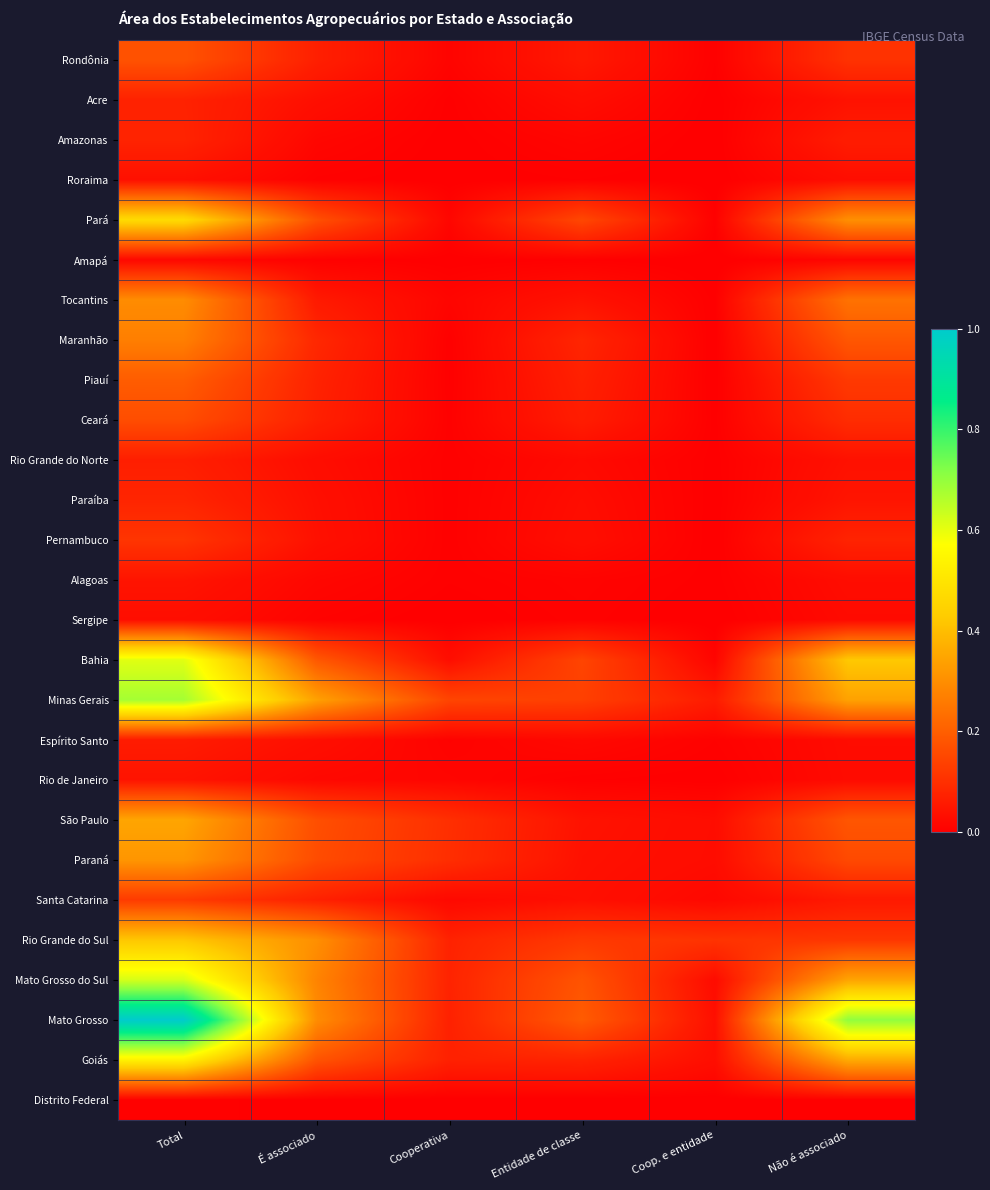

Reading right to left, extract all data points from this chart.

Rondônia: Não é associado=0.1	Coop. e entidade=0.0	Entidade de classe=0.1	Cooperativa=0.0	É associado=0.1	Total=0.2
Acre: Não é associado=0.0	Coop. e entidade=0.0	Entidade de classe=0.0	Cooperativa=0.0	É associado=0.0	Total=0.1
Amazonas: Não é associado=0.1	Coop. e entidade=0.0	Entidade de classe=0.0	Cooperativa=0.0	É associado=0.0	Total=0.1
Roraima: Não é associado=0.0	Coop. e entidade=0.0	Entidade de classe=0.0	Cooperativa=0.0	É associado=0.0	Total=0.0
Pará: Não é associado=0.3	Coop. e entidade=0.0	Entidade de classe=0.2	Cooperativa=0.0	É associado=0.2	Total=0.5
Amapá: Não é associado=0.0	Coop. e entidade=0.0	Entidade de classe=0.0	Cooperativa=0.0	É associado=0.0	Total=0.0
Tocantins: Não é associado=0.2	Coop. e entidade=0.0	Entidade de classe=0.0	Cooperativa=0.0	É associado=0.1	Total=0.3
Maranhão: Não é associado=0.2	Coop. e entidade=0.0	Entidade de classe=0.1	Cooperativa=0.0	É associado=0.1	Total=0.3
Piauí: Não é associado=0.1	Coop. e entidade=0.0	Entidade de classe=0.1	Cooperativa=0.0	É associado=0.1	Total=0.2
Ceará: Não é associado=0.1	Coop. e entidade=0.0	Entidade de classe=0.1	Cooperativa=0.0	É associado=0.1	Total=0.2
Rio Grande do Norte: Não é associado=0.0	Coop. e entidade=0.0	Entidade de classe=0.0	Cooperativa=0.0	É associado=0.0	Total=0.1
Paraíba: Não é associado=0.0	Coop. e entidade=0.0	Entidade de classe=0.0	Cooperativa=0.0	É associado=0.0	Total=0.1
Pernambuco: Não é associado=0.1	Coop. e entidade=0.0	Entidade de classe=0.0	Cooperativa=0.0	É associado=0.0	Total=0.1
Alagoas: Não é associado=0.0	Coop. e entidade=0.0	Entidade de classe=0.0	Cooperativa=0.0	É associado=0.0	Total=0.0
Sergipe: Não é associado=0.0	Coop. e entidade=0.0	Entidade de classe=0.0	Cooperativa=0.0	É associado=0.0	Total=0.0
Bahia: Não é associado=0.4	Coop. e entidade=0.0	Entidade de classe=0.1	Cooperativa=0.0	É associado=0.2	Total=0.6
Minas Gerais: Não é associado=0.3	Coop. e entidade=0.1	Entidade de classe=0.1	Cooperativa=0.1	É associado=0.3	Total=0.7
Espírito Santo: Não é associado=0.0	Coop. e entidade=0.0	Entidade de classe=0.0	Cooperativa=0.0	É associado=0.0	Total=0.1
Rio de Janeiro: Não é associado=0.0	Coop. e entidade=0.0	Entidade de classe=0.0	Cooperativa=0.0	É associado=0.0	Total=0.0
São Paulo: Não é associado=0.2	Coop. e entidade=0.0	Entidade de classe=0.0	Cooperativa=0.1	É associado=0.2	Total=0.3
Paraná: Não é associado=0.2	Coop. e entidade=0.0	Entidade de classe=0.0	Cooperativa=0.1	É associado=0.2	Total=0.3
Santa Catarina: Não é associado=0.1	Coop. e entidade=0.0	Entidade de classe=0.0	Cooperativa=0.0	É associado=0.1	Total=0.1
Rio Grande do Sul: Não é associado=0.1	Coop. e entidade=0.1	Entidade de classe=0.1	Cooperativa=0.1	É associado=0.3	Total=0.4
Mato Grosso do Sul: Não é associado=0.3	Coop. e entidade=0.0	Entidade de classe=0.2	Cooperativa=0.1	É associado=0.3	Total=0.6
Mato Grosso: Não é associado=0.7	Coop. e entidade=0.0	Entidade de classe=0.2	Cooperativa=0.1	É associado=0.3	Total=1.0
Goiás: Não é associado=0.4	Coop. e entidade=0.0	Entidade de classe=0.1	Cooperativa=0.1	É associado=0.2	Total=0.5
Distrito Federal: Não é associado=0.0	Coop. e entidade=0.0	Entidade de classe=0.0	Cooperativa=0.0	É associado=0.0	Total=0.0